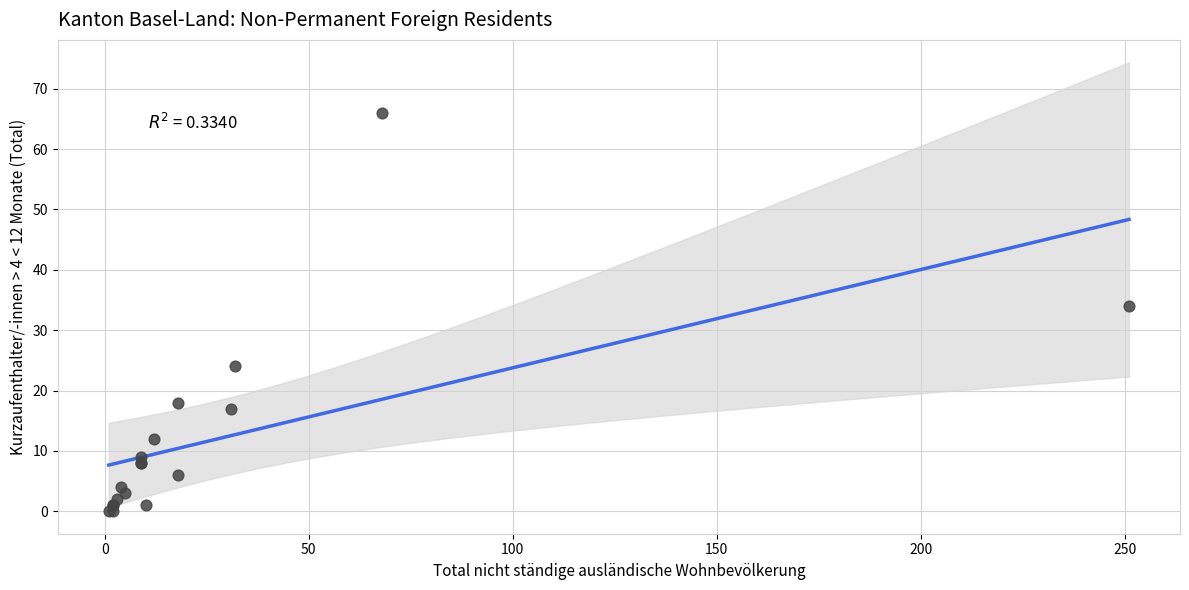

What Y value in the scatter plot is closest to 33?

34